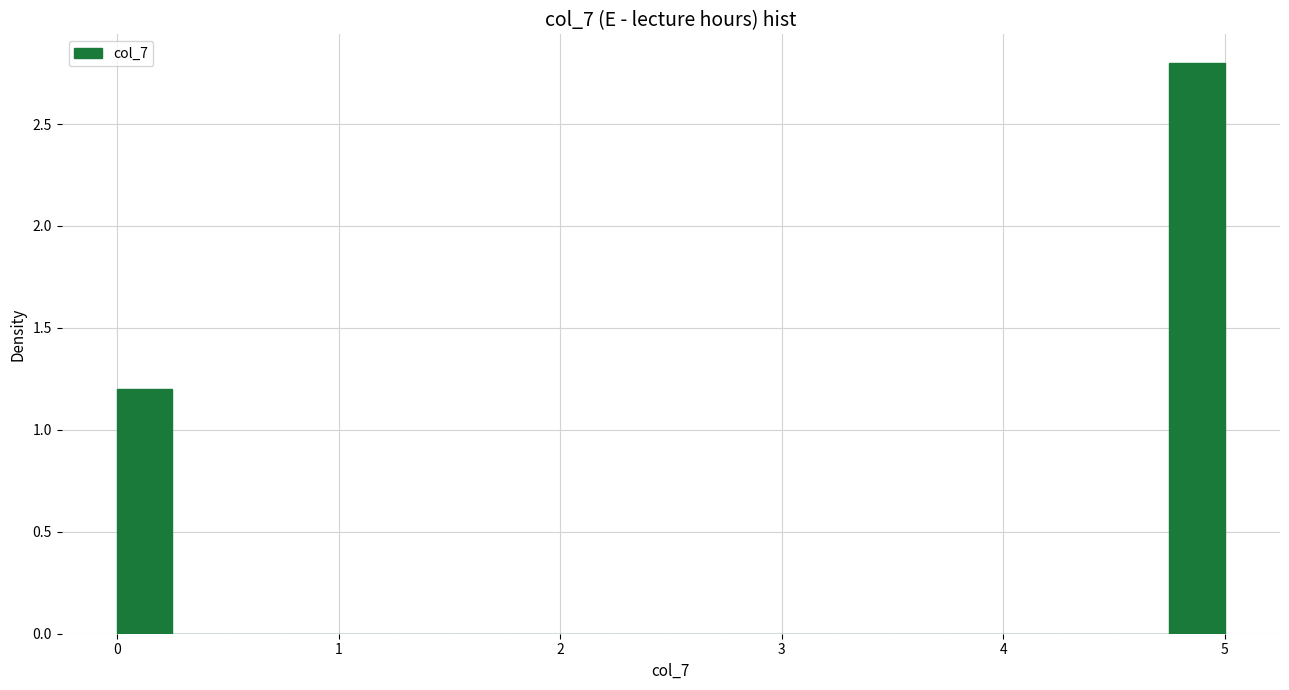

Read against the x-axis, roughly where is the centre of the tallest bar?

4.9